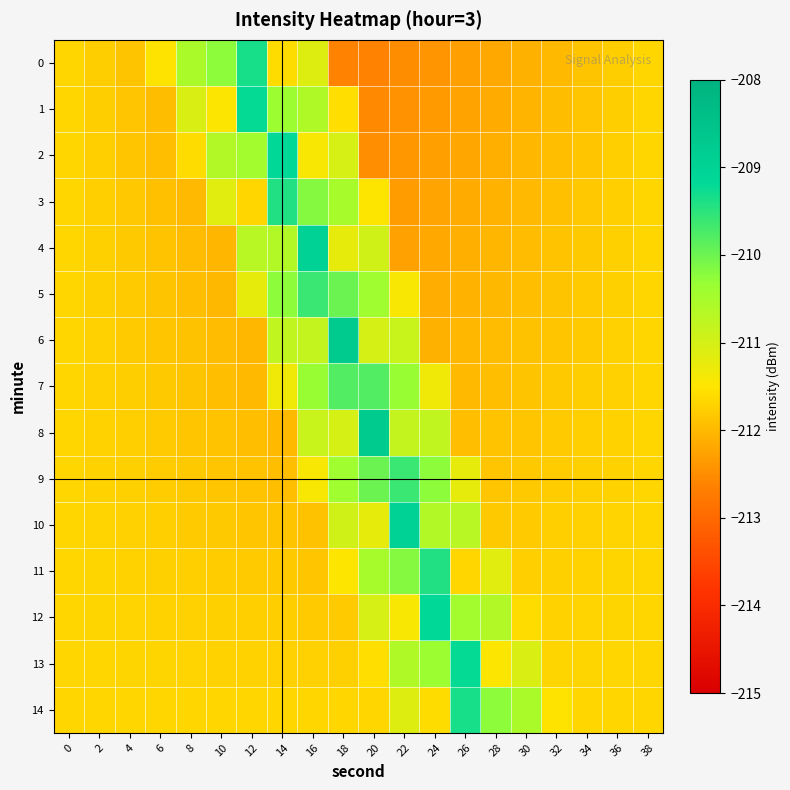

What is the spread (max minus min) of values at 28?

1.9